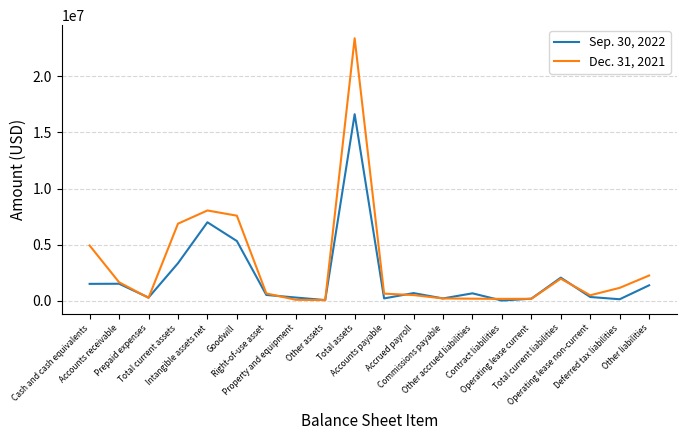

At which category does Sep. 30, 2022 reach its first local valley?

Prepaid expenses